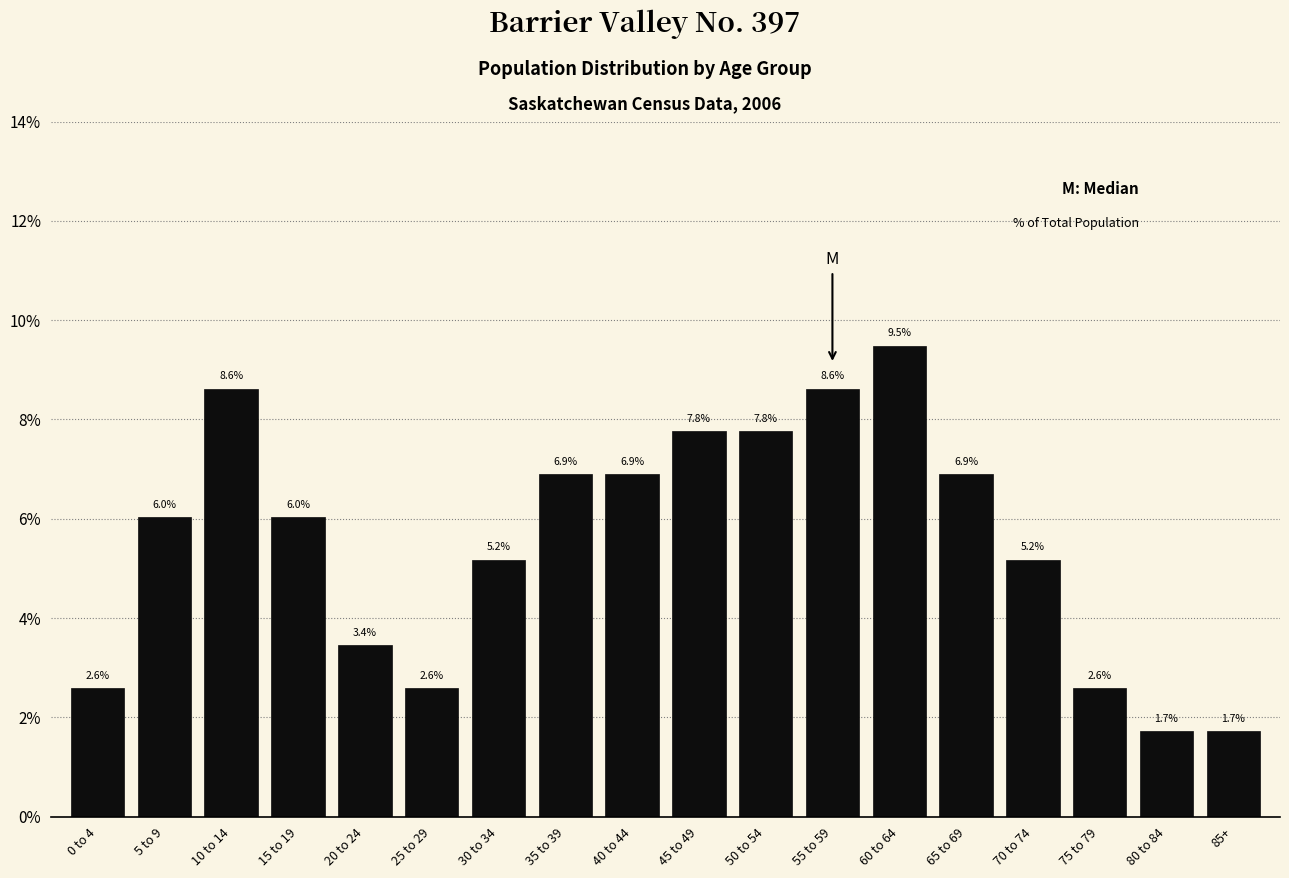

Reading left to right, extract all data points from this chart.

0 to 4=2.6	5 to 9=6.0	10 to 14=8.6	15 to 19=6.0	20 to 24=3.4	25 to 29=2.6	30 to 34=5.2	35 to 39=6.9	40 to 44=6.9	45 to 49=7.8	50 to 54=7.8	55 to 59=8.6	60 to 64=9.5	65 to 69=6.9	70 to 74=5.2	75 to 79=2.6	80 to 84=1.7	85+=1.7